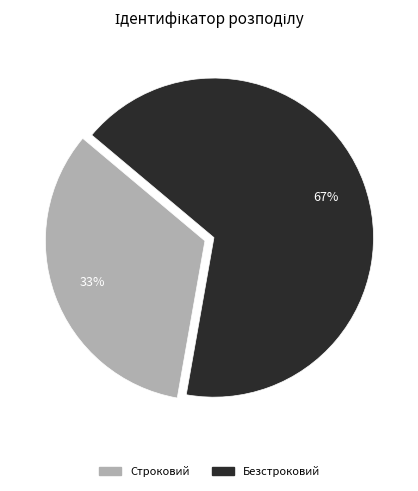

Is there a majority slice in this chart?

Yes